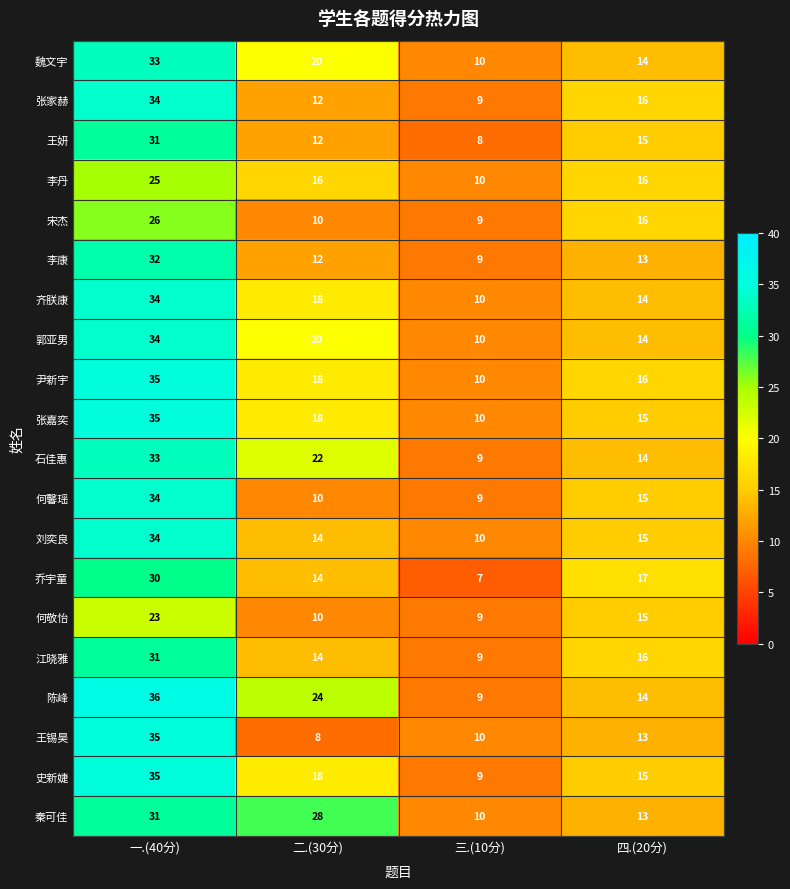

At which label is 郭亚男 closest to 22?

二.(30分)